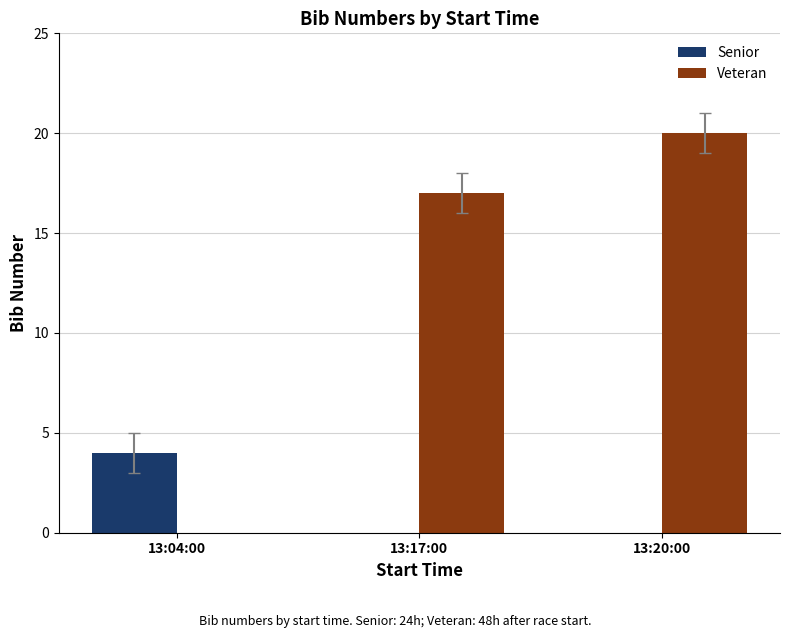

Is it true that Veteran equals 34 at 13:20:00?

False